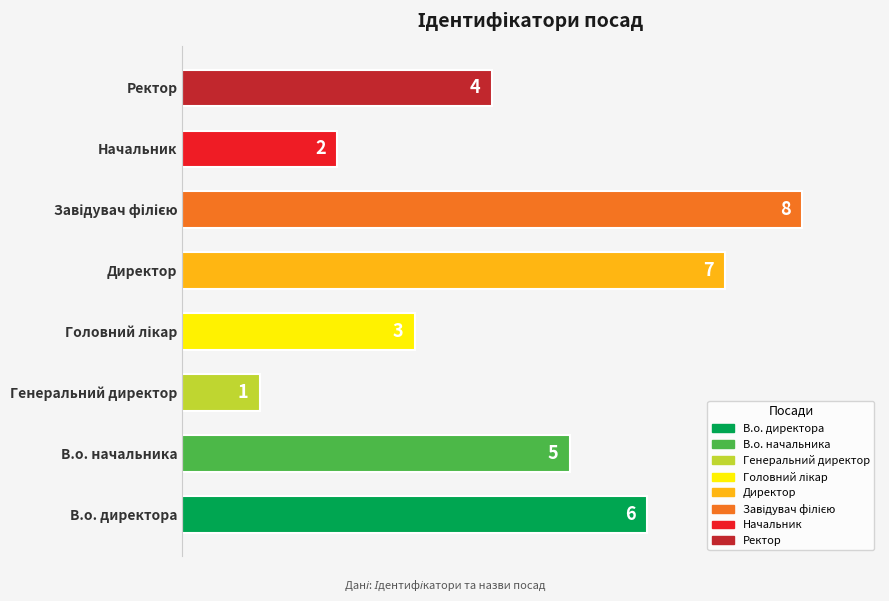

Are the bars horizontal?

Yes